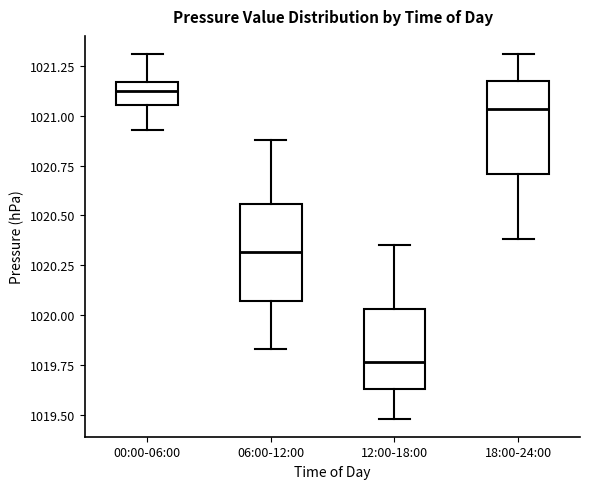

Reading left to right, read every box against the y-axis: the position of its median line, the range the box covers, and the ends of its whiskers. The values are not printed on the chart, so give them approximately, as read against the axis.

00:00-06:00: median 1021.15 (inside the box), box 1021.05 to 1021.15, whiskers 1020.95 to 1021.30
06:00-12:00: median 1020.30, box 1020.05 to 1020.55, whiskers 1019.85 to 1020.90
12:00-18:00: median 1019.75, box 1019.65 to 1020.05, whiskers 1019.50 to 1020.35
18:00-24:00: median 1021.05, box 1020.70 to 1021.15, whiskers 1020.40 to 1021.30